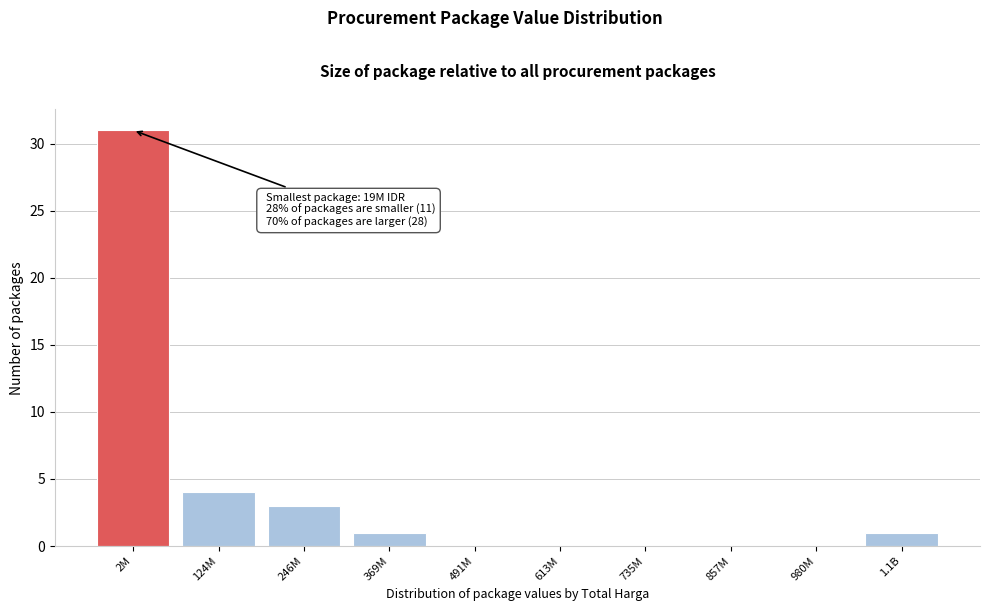

Reading right to left, extract all data points from this chart.

1.1B=1	980M=0	857M=0	735M=0	613M=0	491M=0	369M=1	246M=3	124M=4	2M=31